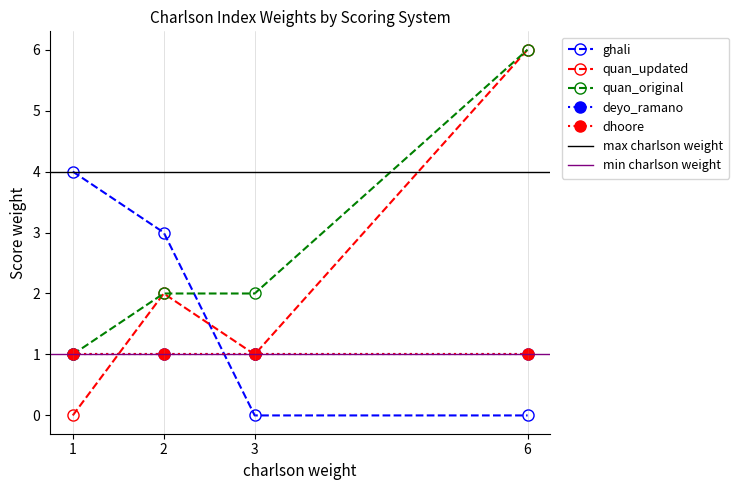

True or false: quan_original and quan_updated intersect in this chart.

False